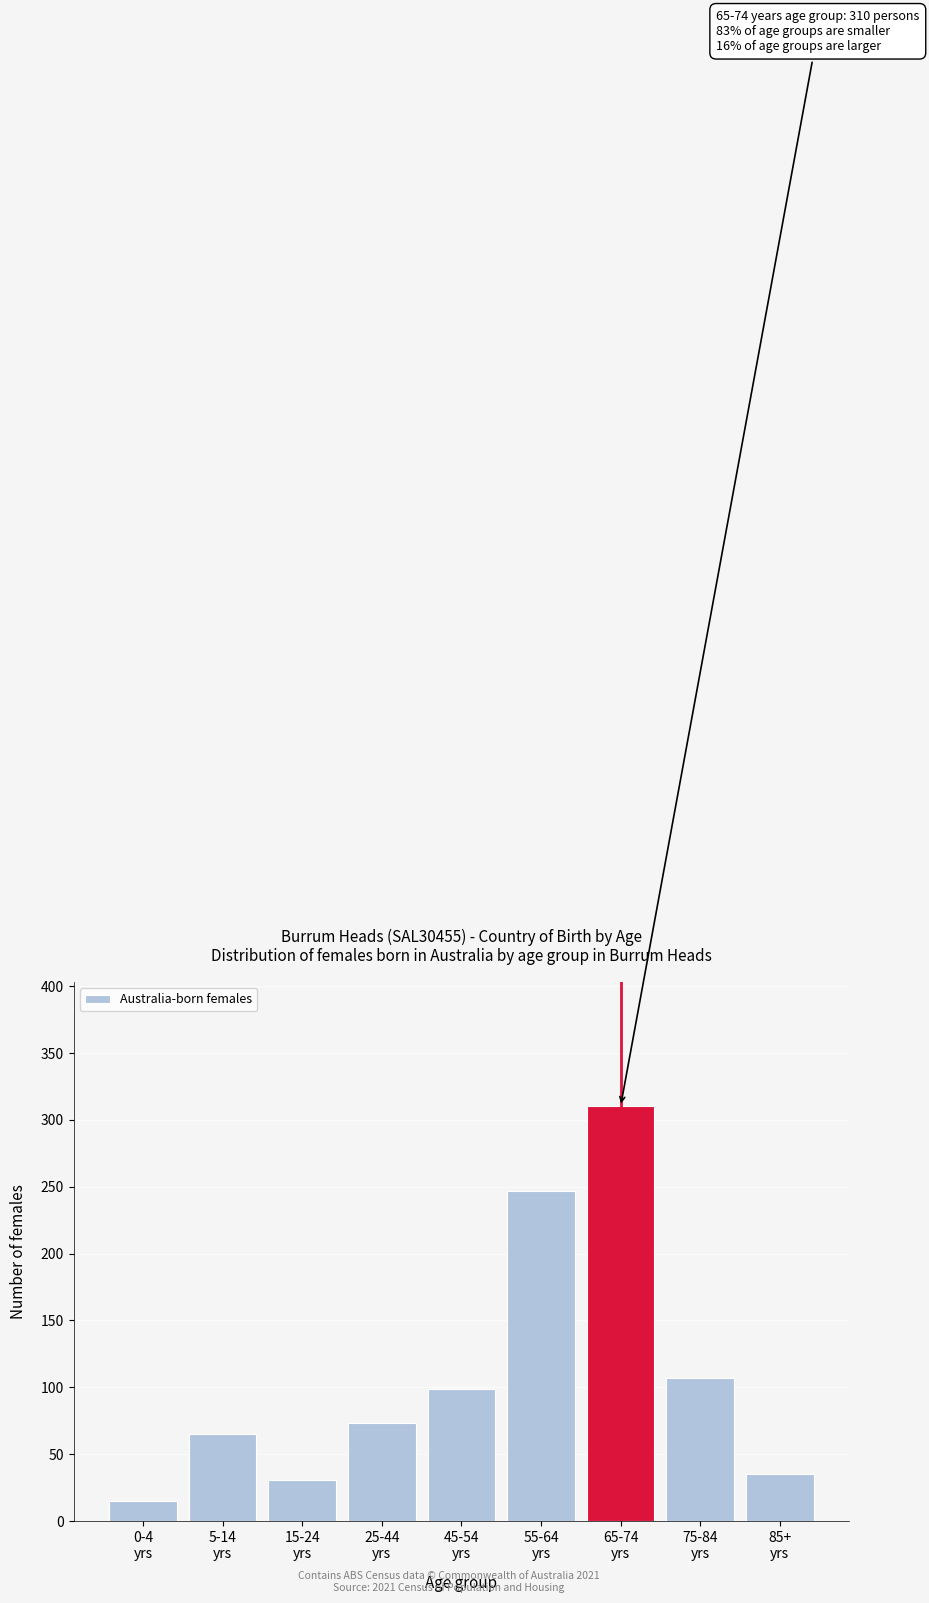

Reading right to left, what are all the values shown in this chart?

35	107	310	247	99	73	31	65	15